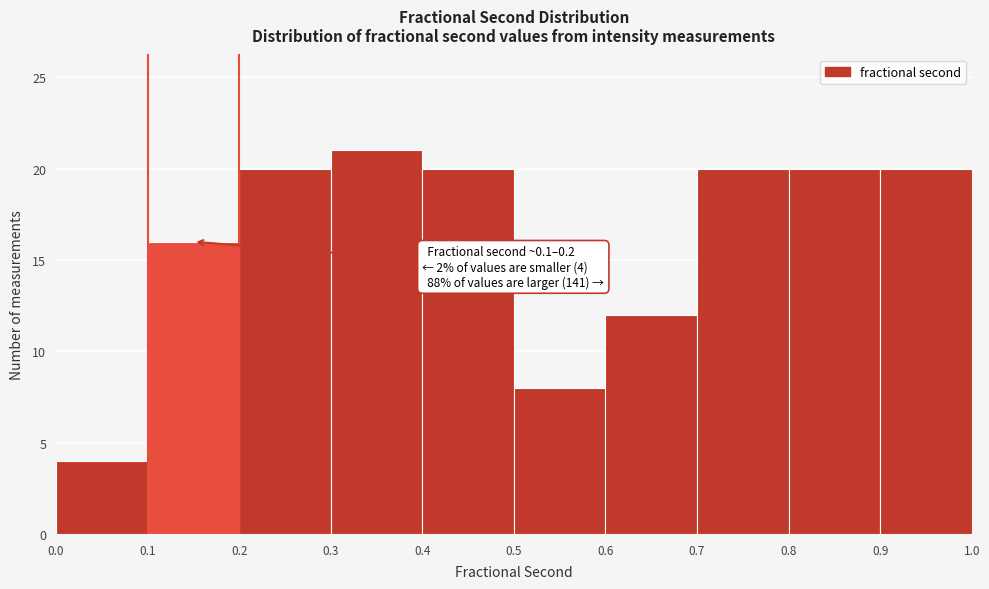

Which range on the x-axis has the tallest bar?

0.3 to 0.4